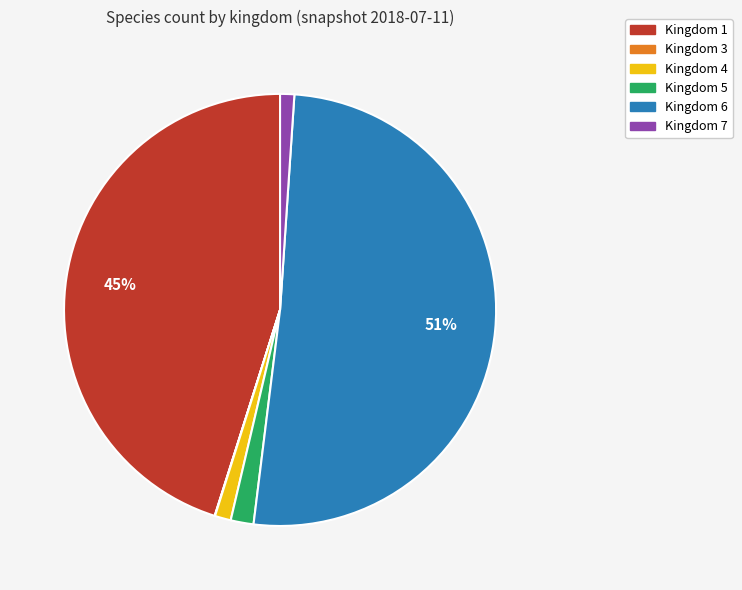

Combined, do Kingdom 5 and Kingdom 1 account for over 50%?

No